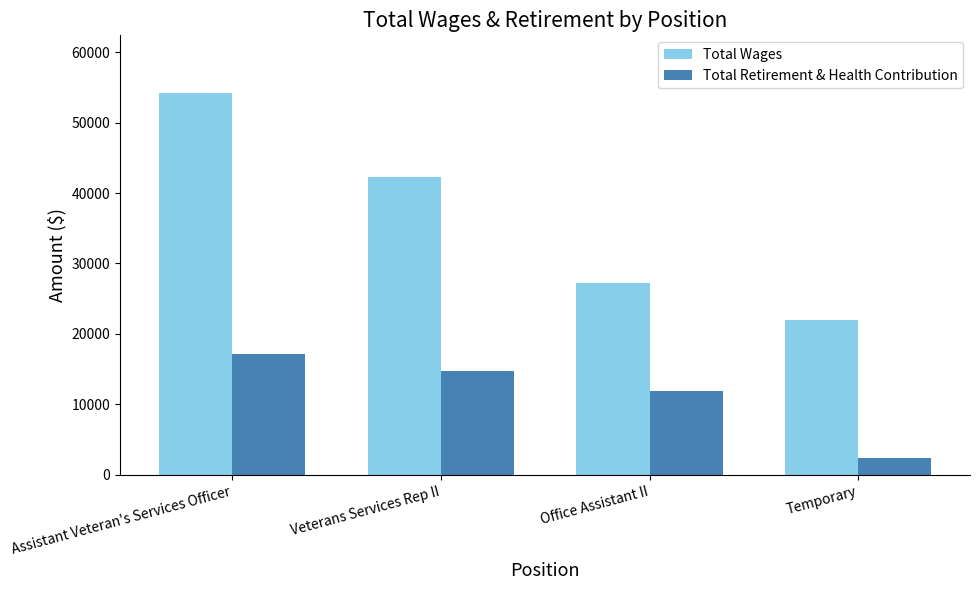

Are the bars horizontal?

No